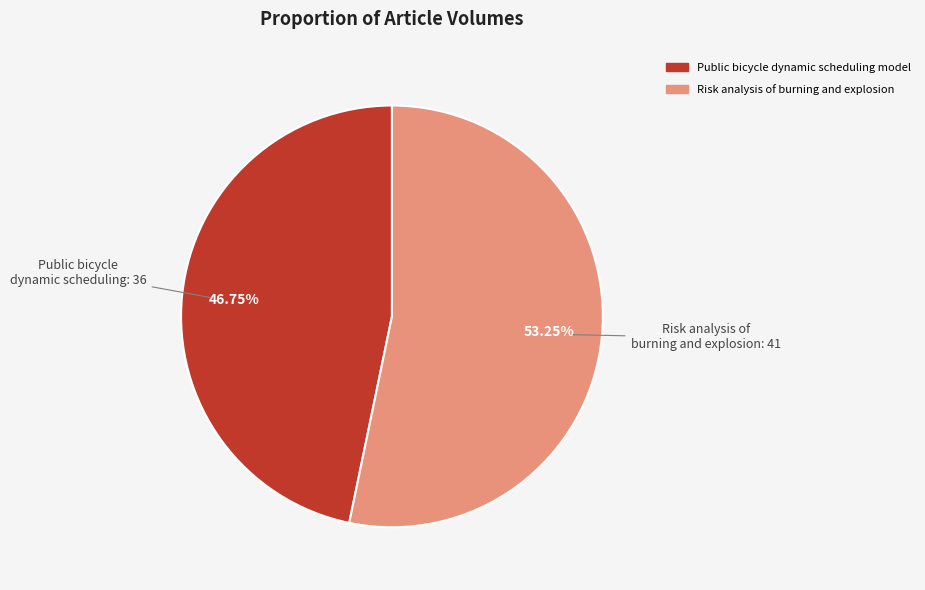

How many segments does this pie chart have?

2